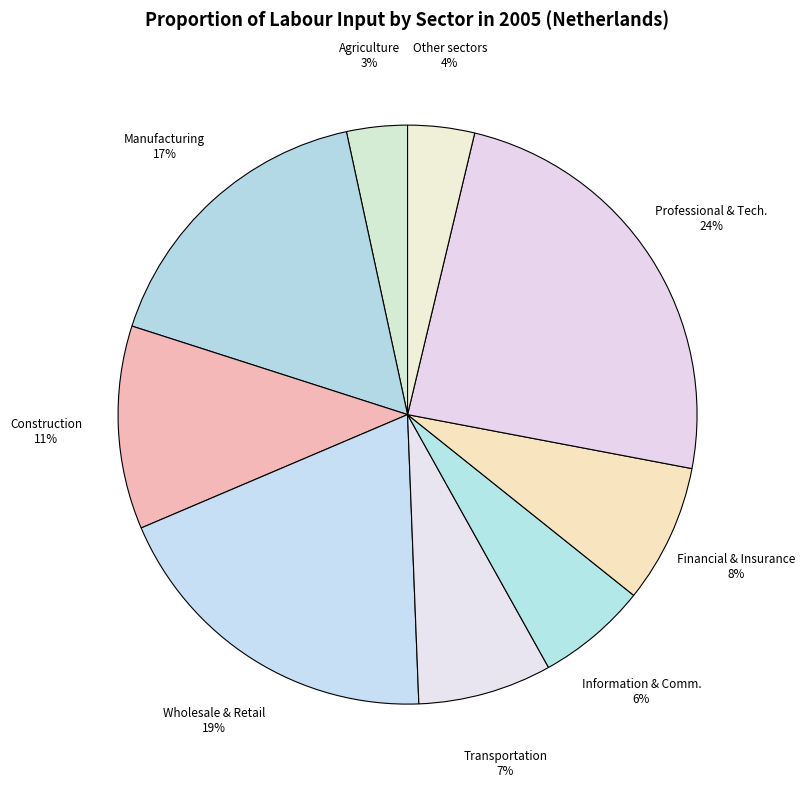

Which category has the biggest portion of the pie?

Professional & Tech.